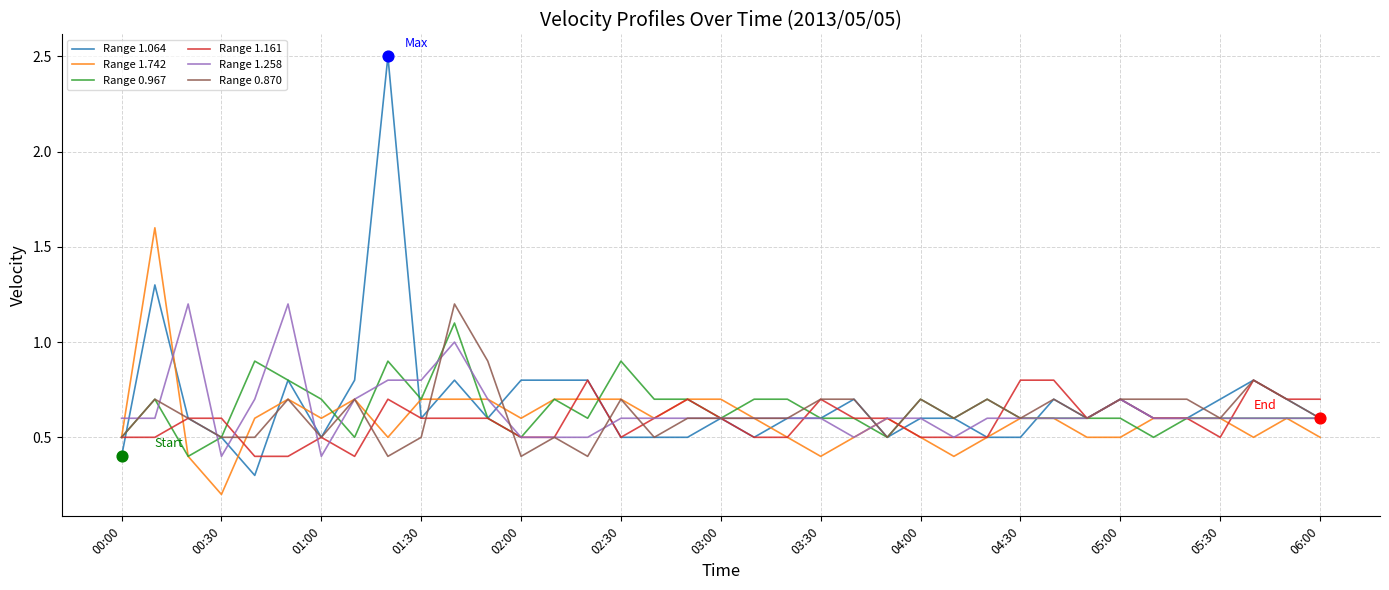

Which series has the largest range (max minus min)?

Range 1.064